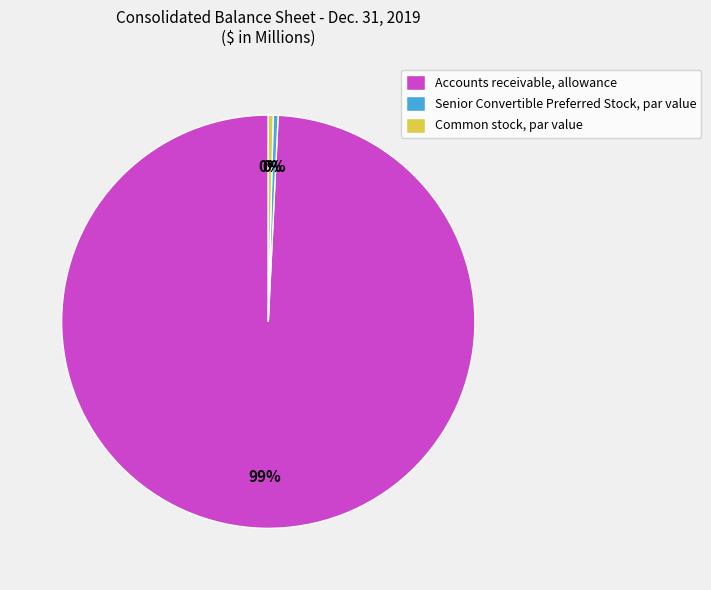

Count the number of slices in the pie.

3